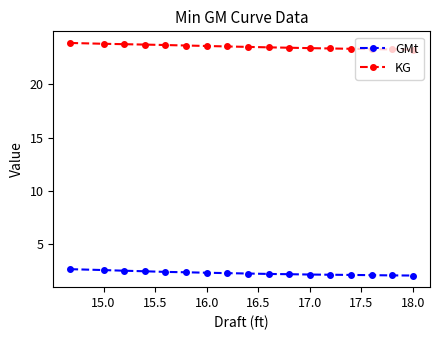

True or false: GMt and KG cross at least once.

False